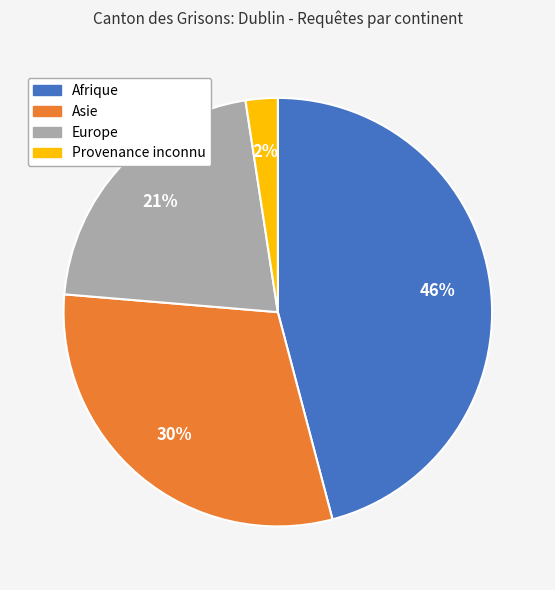

To the nearest percent, what is the average slice percentage?

25%